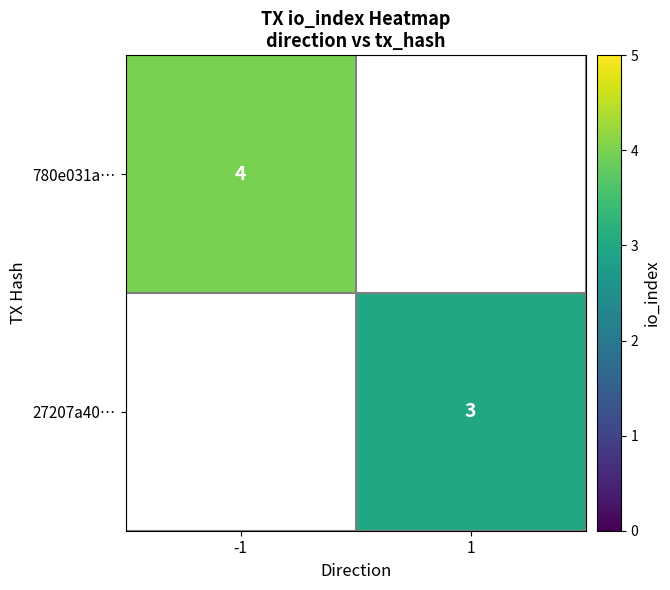

At how many categories does at least one series exceed 2?

2